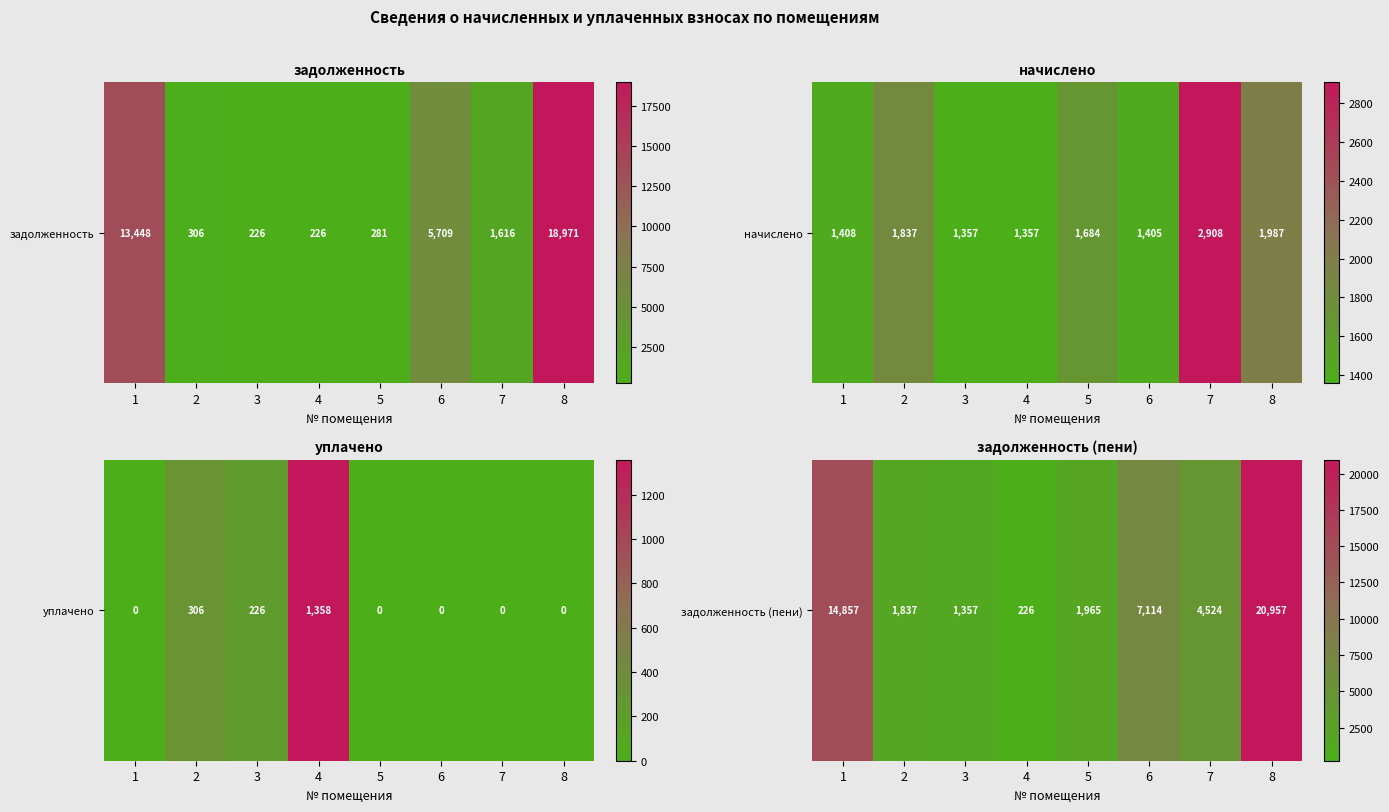

What is the change in value from 2 to 3?

-479.7